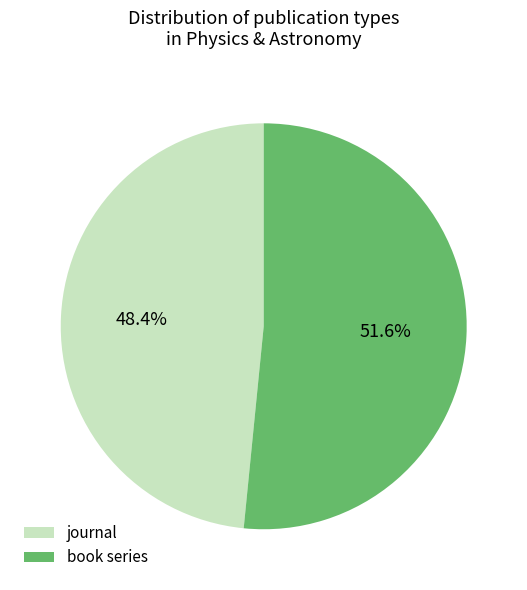

Is it true that book series is 52% of the pie?

True